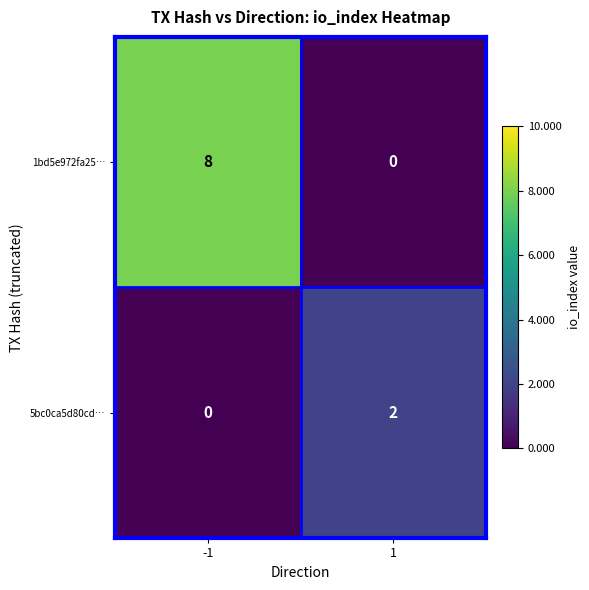

Rank the series at 1 from highest to lowest value.

5bc0ca5d80cd…, 1bd5e972fa25…